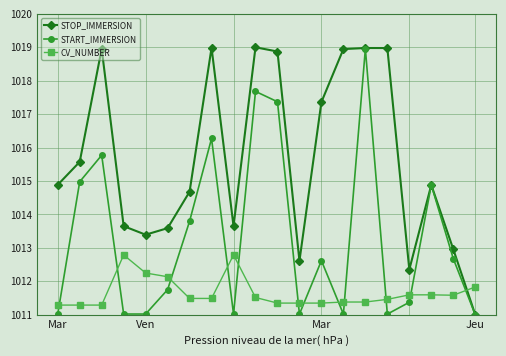

How many data points in START_IMMERSION are less than 1012?

10